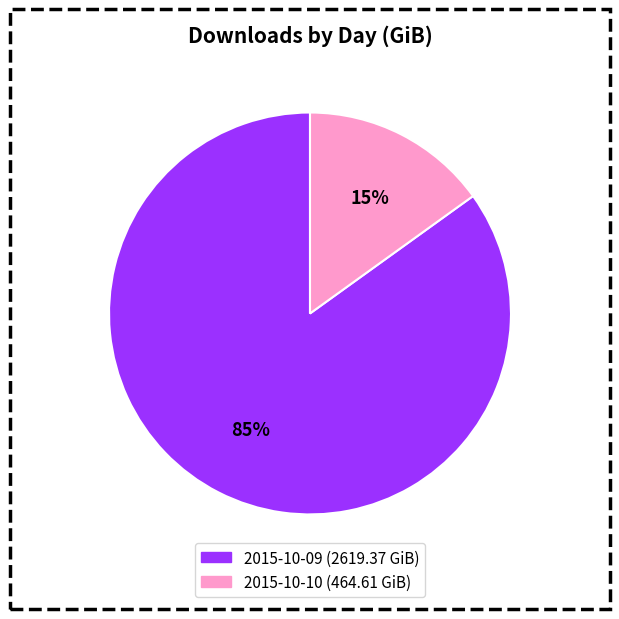

True or false: 2015-10-10 accounts for 21% of the total.

False